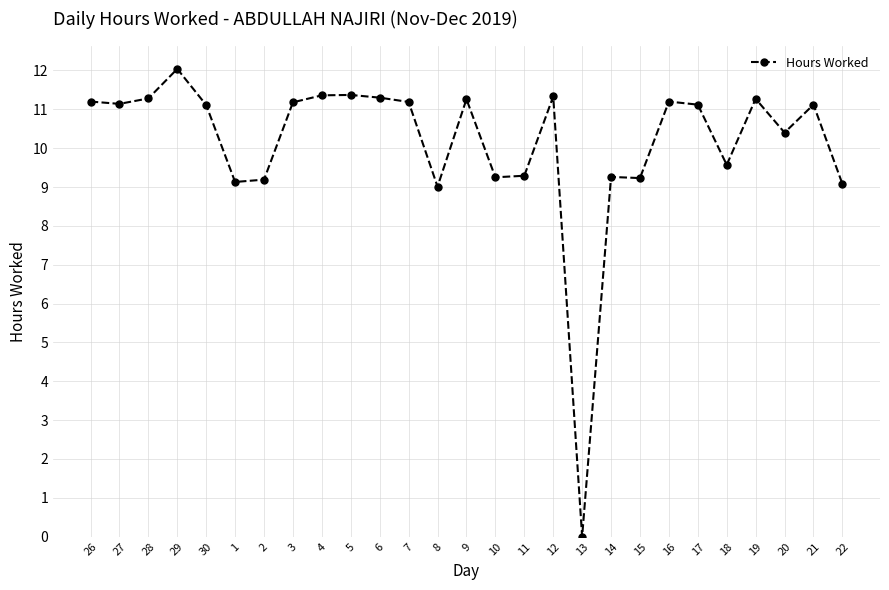

How many values are below 11?

11